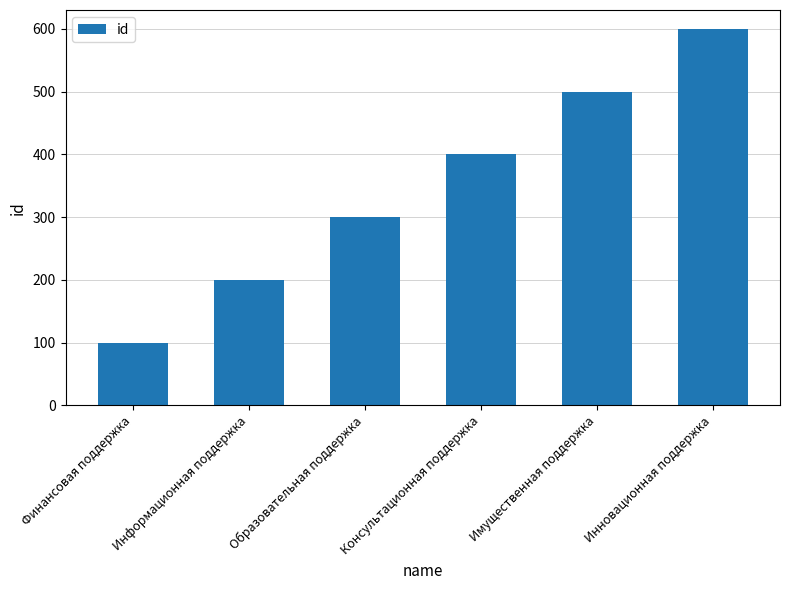

What is the approximate value at Образовательная поддержка?

300